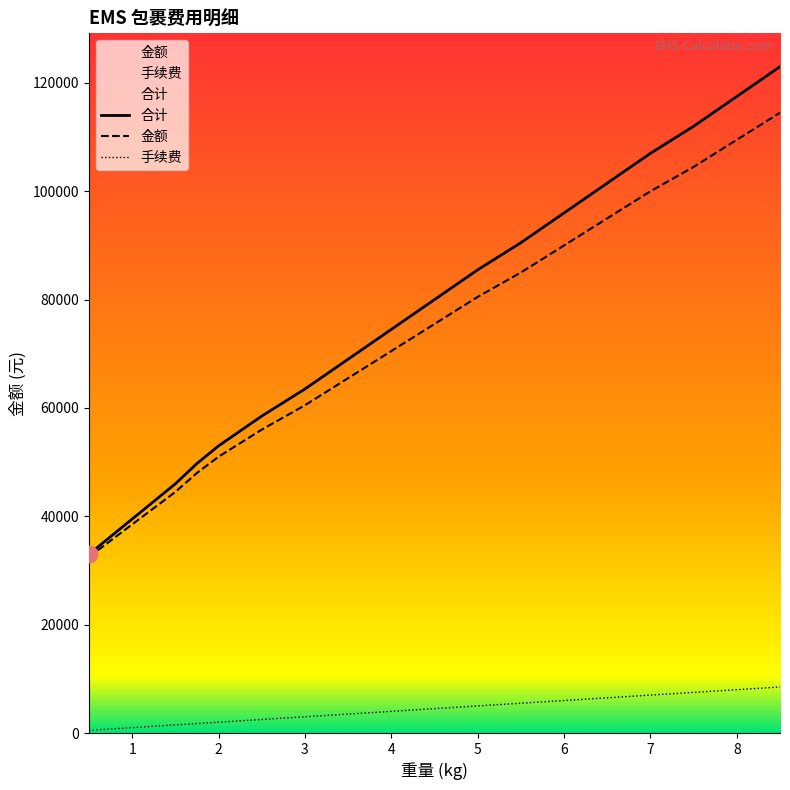

Which category has the lowest value across all series?

0.5